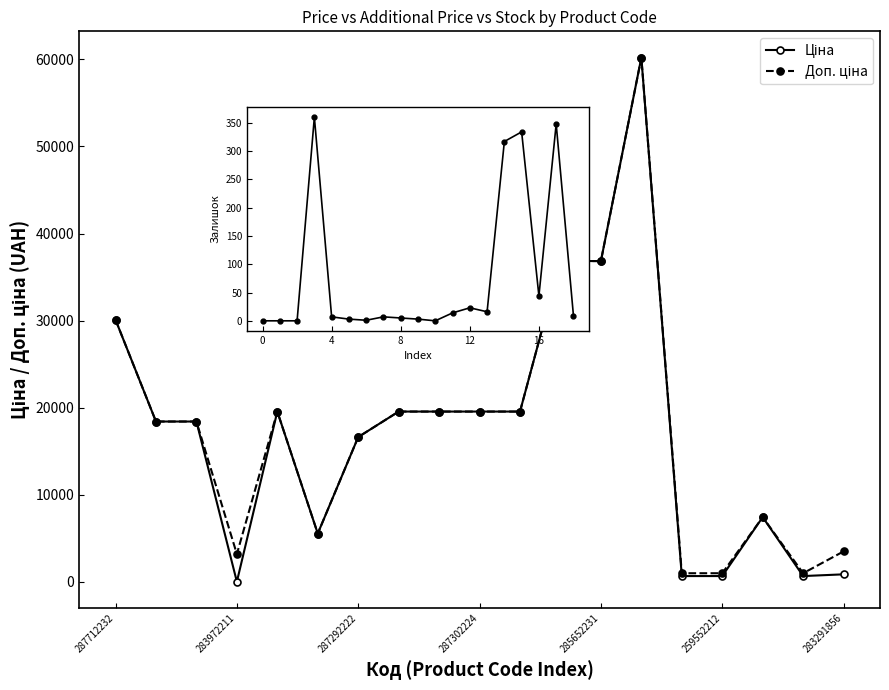

Which series has the largest range (max minus min)?

Ціна